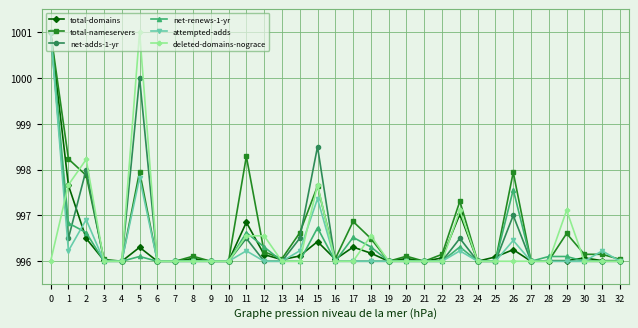

True or false: deleted-domains-nograce has a value of 996.0 at 6.

True